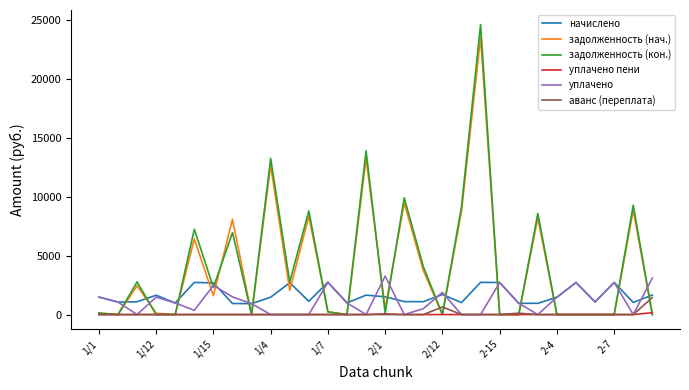

Which series has the widest spread of values?

задолженность (кон.)